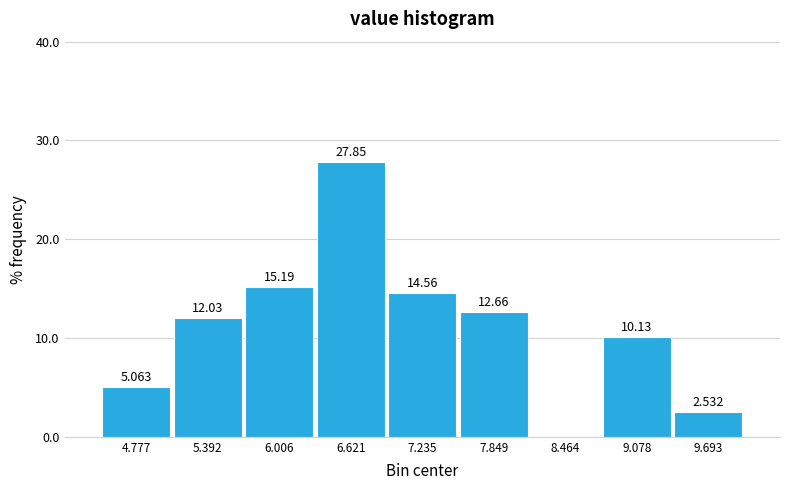

Over which range of the x-axis is the bar tallest?

6.3 to 6.9